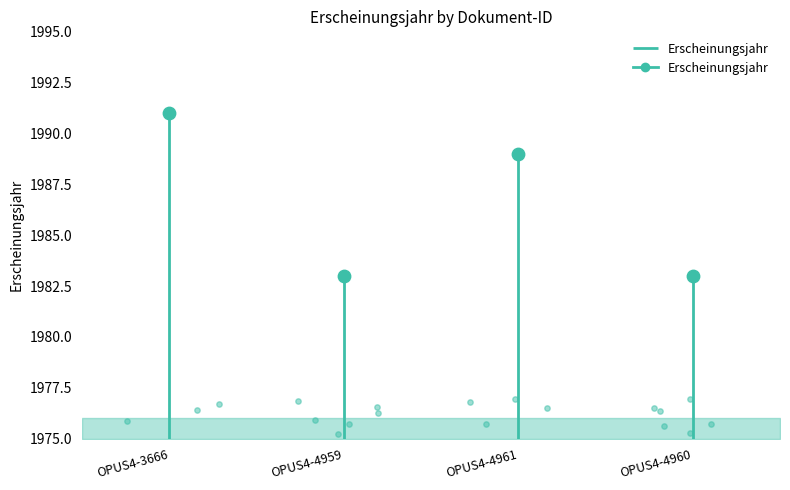

What is the change in value from OPUS4-3666 to OPUS4-4959?

-8